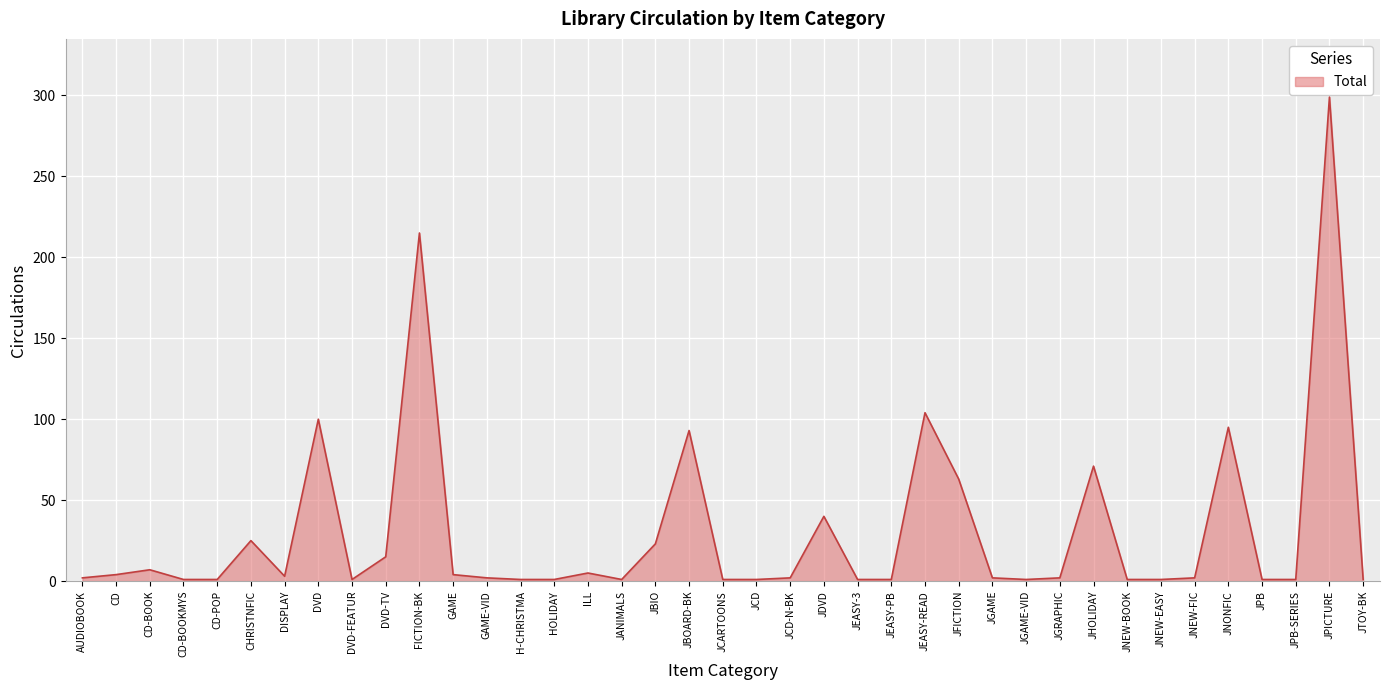

Does the chart have visible grid lines?

Yes